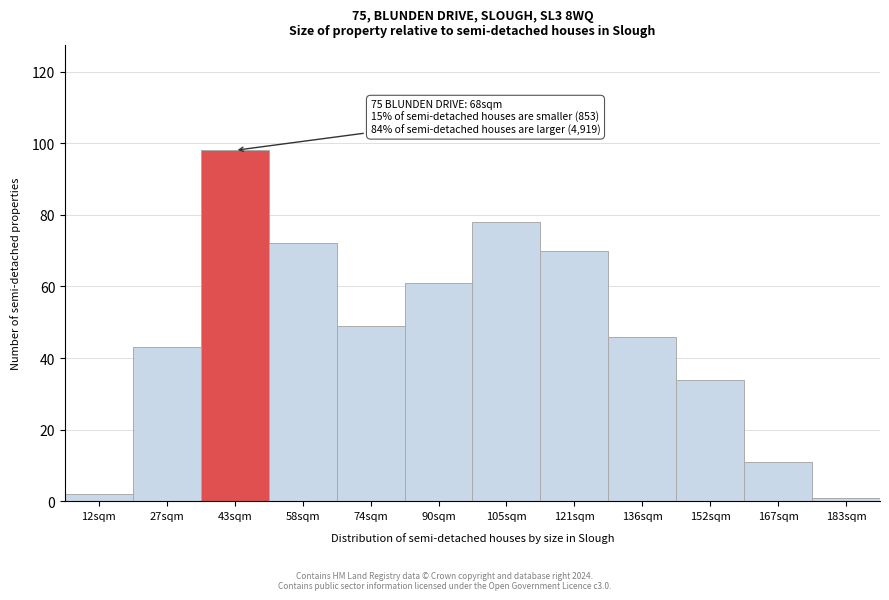

Reading left to right, list all the values displayed in this chart.

12sqm=2	27sqm=43	43sqm=98	58sqm=72	74sqm=49	90sqm=61	105sqm=78	121sqm=70	136sqm=46	152sqm=34	167sqm=11	183sqm=1